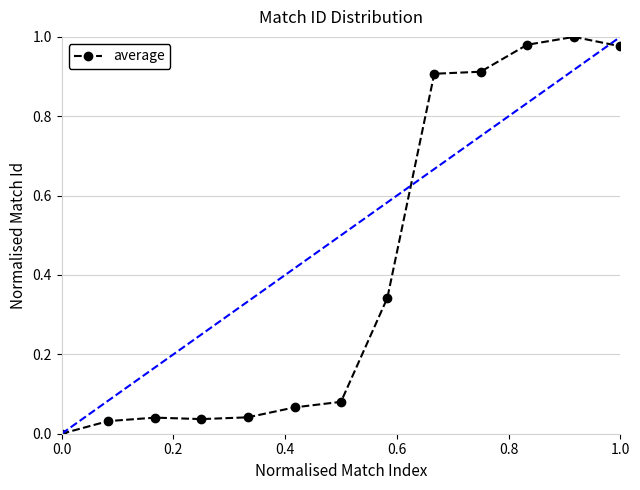

What is the average value?

0.4